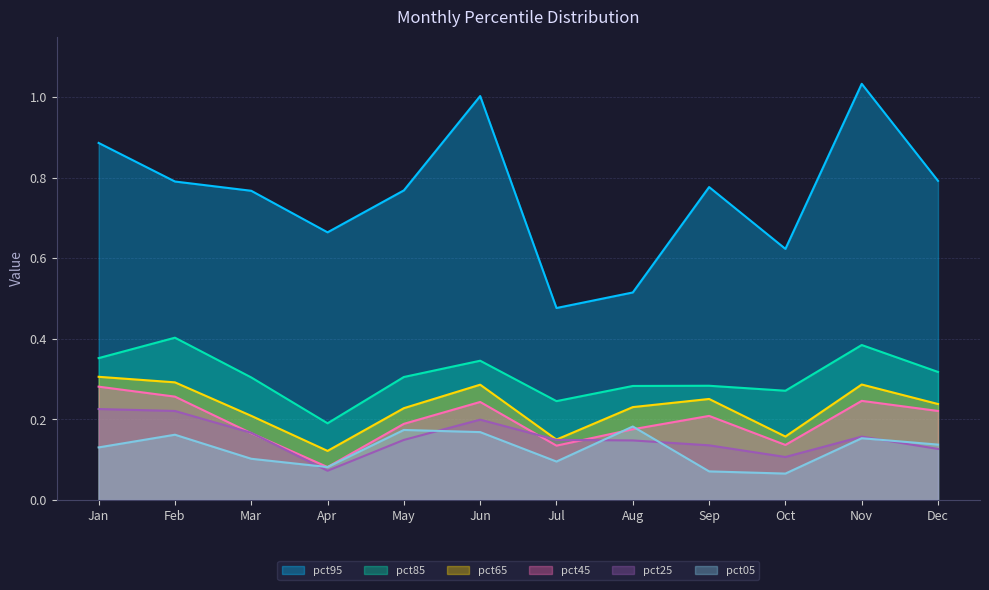

What is the value of the pct05 point at the 6th from the left?

0.2